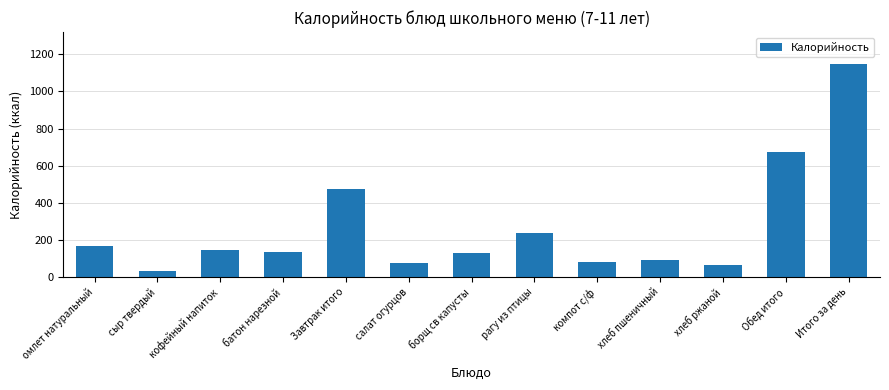

What is the change in value from салат огурцов to Обед итого?

+598.4